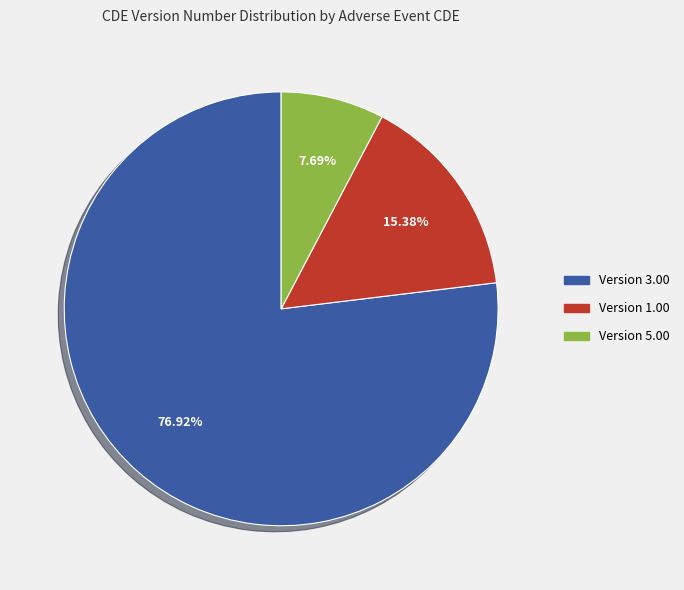

Is there a majority slice in this chart?

Yes